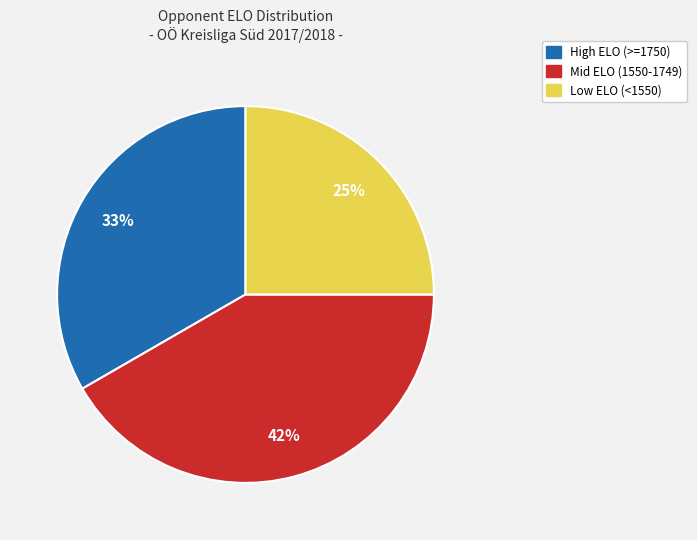

Does any single category account for the majority?

No